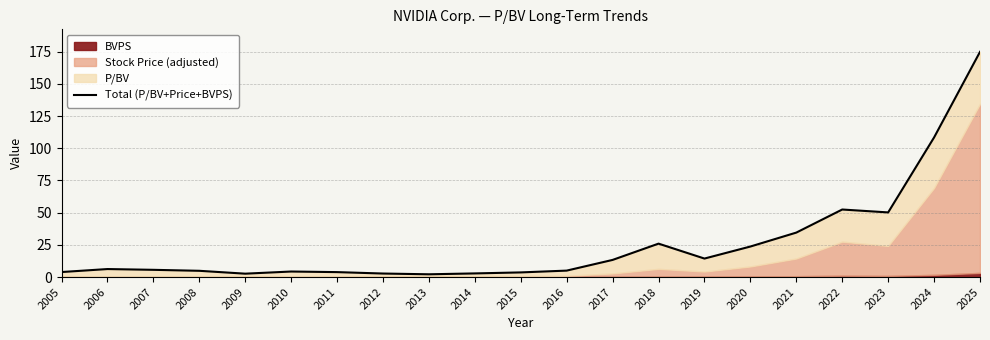

Reading left to right, what are all the values shown in this chart?

2005=3.9	2006=6.2	2007=5.6	2008=4.9	2009=2.6	2010=4.3	2011=3.8	2012=2.7	2013=2.1	2014=2.8	2015=3.6	2016=5.0	2017=13.3	2018=26.0	2019=14.4	2020=23.7	2021=34.5	2022=52.5	2023=50.2	2024=108.4	2025=174.9